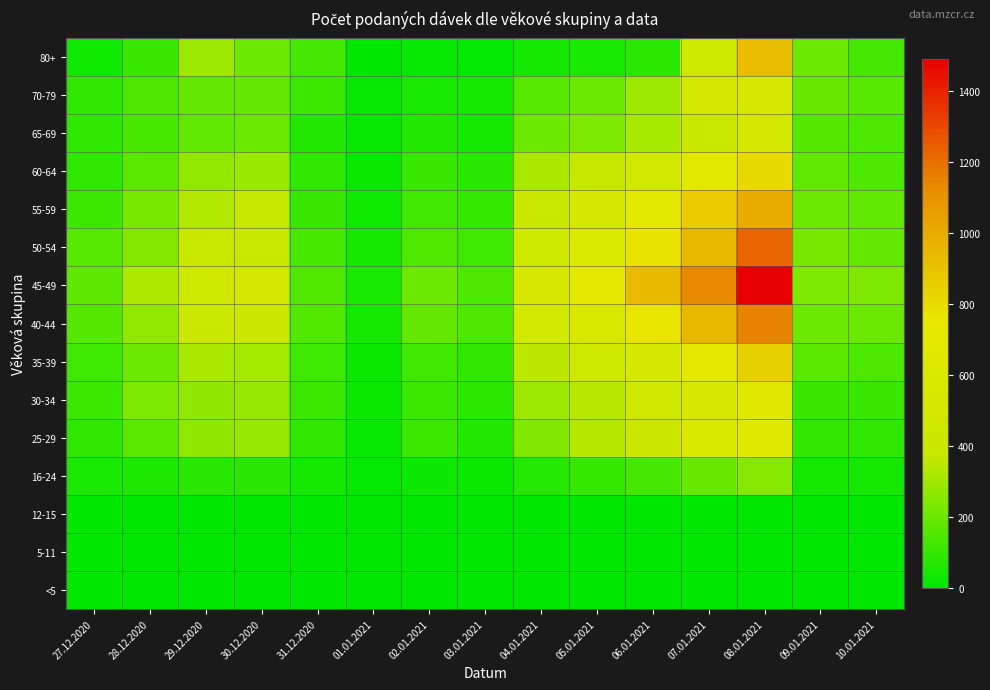

Rank the series at 05.01.2021 from lowest to highest value.

<5, 5-11, 12-15, 80+, 16-24, 70-79, 65-69, 25-29, 30-34, 60-64, 35-39, 55-59, 40-44, 50-54, 45-49